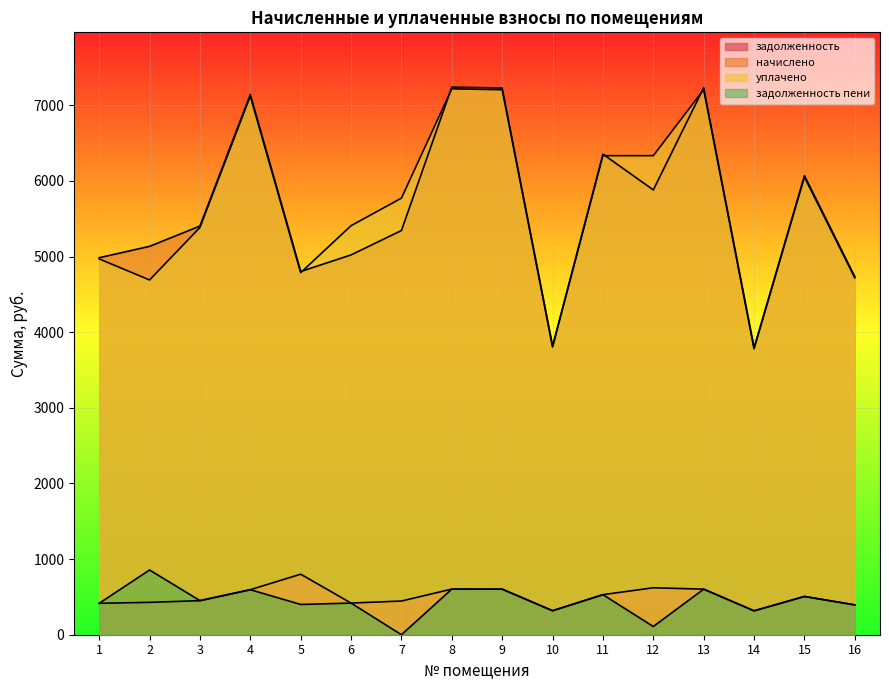

What is the average value of the начислено series?

5635.4